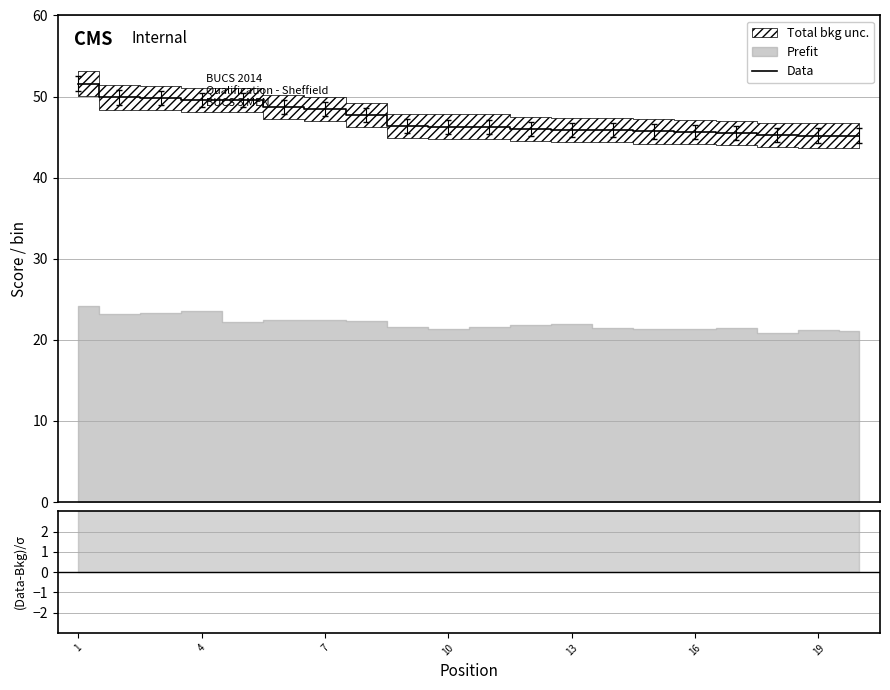

What is the lowest value of the Data series?

45.2